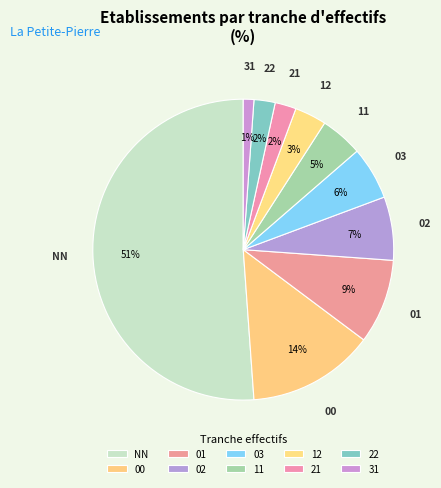

Does 12 represent more than half of the total?

No